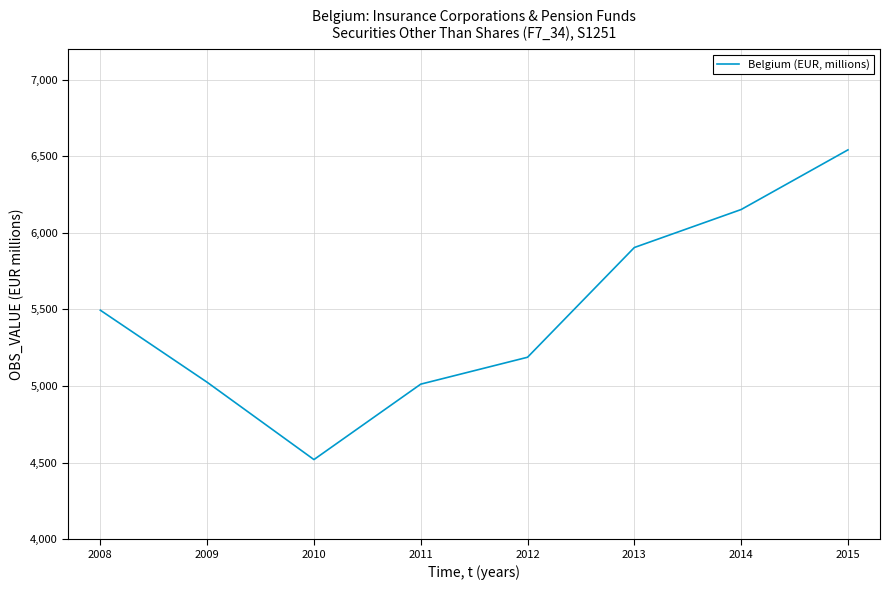

Which label corresponds to the smallest value in the chart?

2010